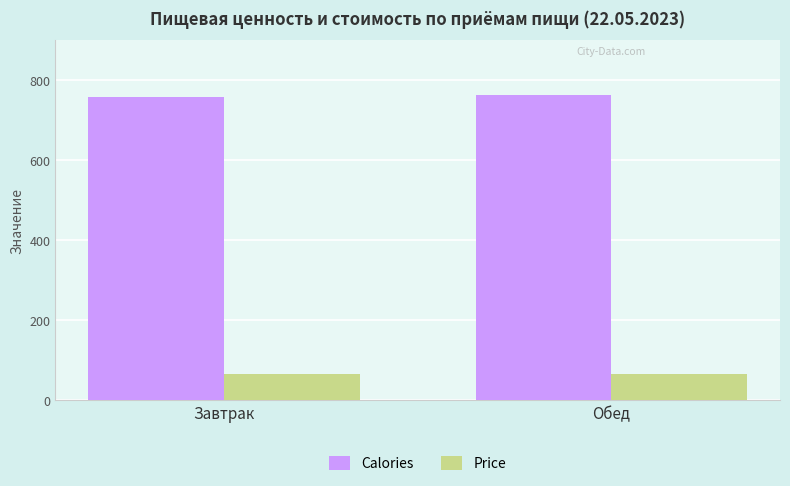

Reading left to right, transcribe all the data shown in this chart.

Calories: Завтрак=758	Обед=764
Price: Завтрак=65	Обед=65